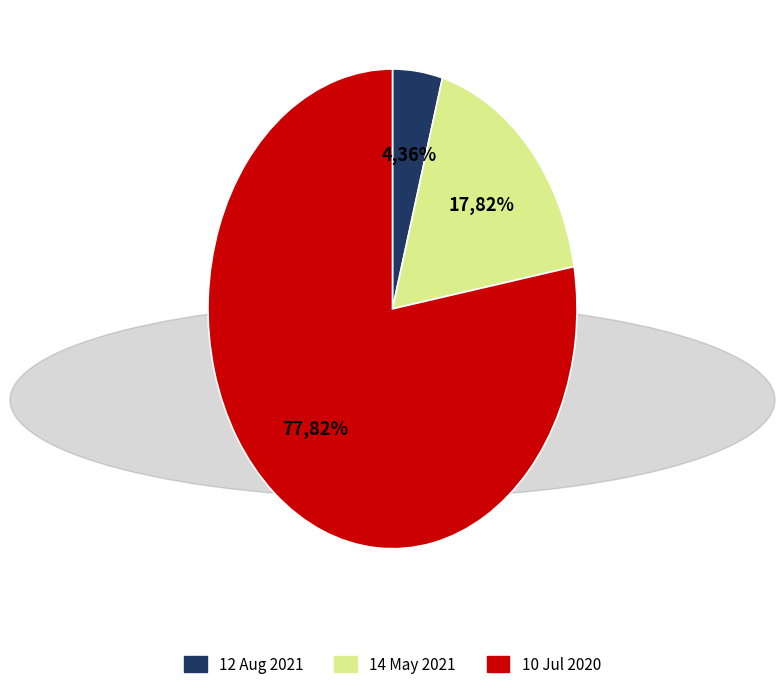

Which has a higher value, 10 Jul 2020 or 14 May 2021?

10 Jul 2020